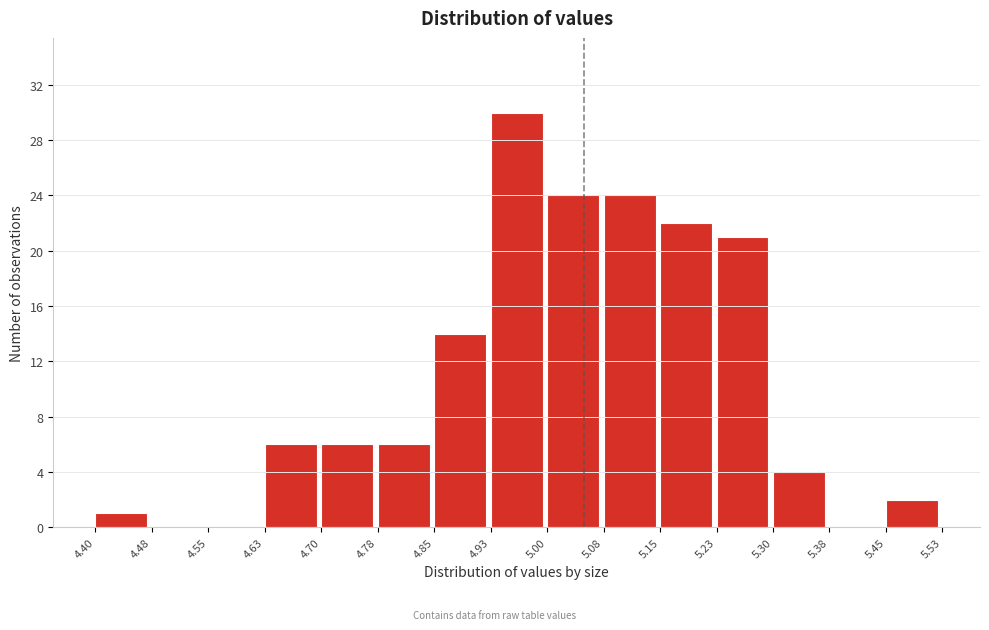

What is the height of the bar covering 4.40 to 4.48 on the x-axis? The values are not printed on the chart, so give them approximately, as read against the axis.

1